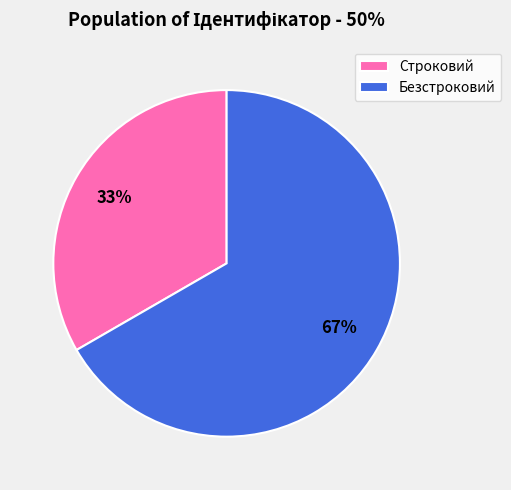

What percentage is the Строковий slice, to the nearest percent?

33%